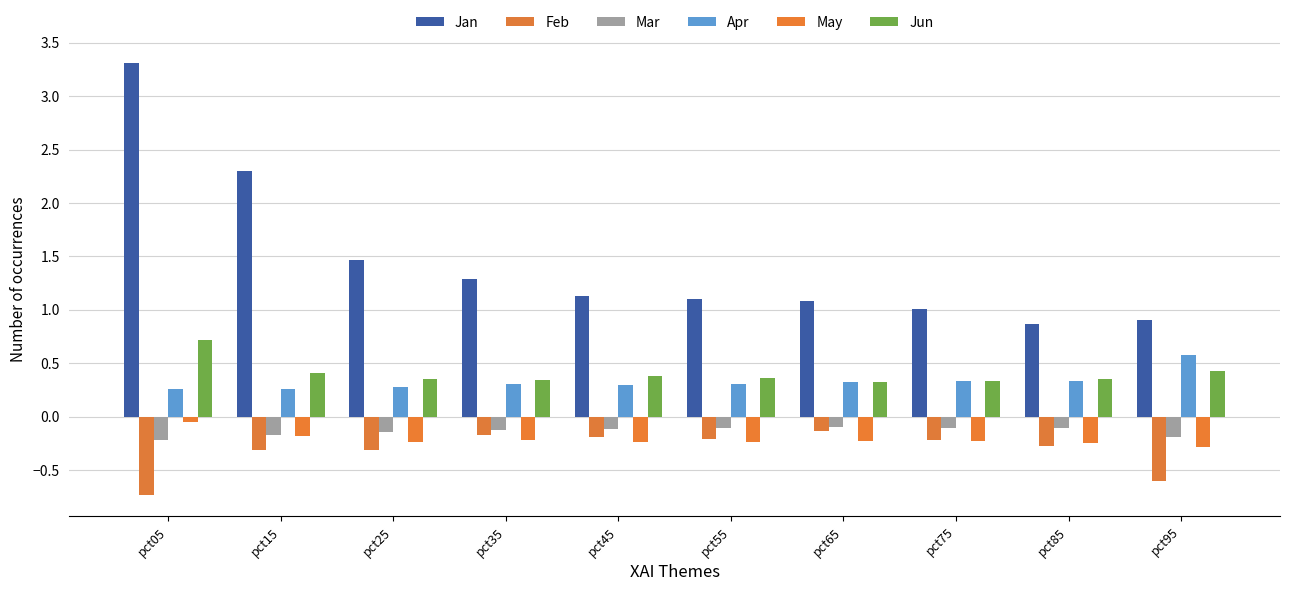

What is the average value of the May series?

-0.2